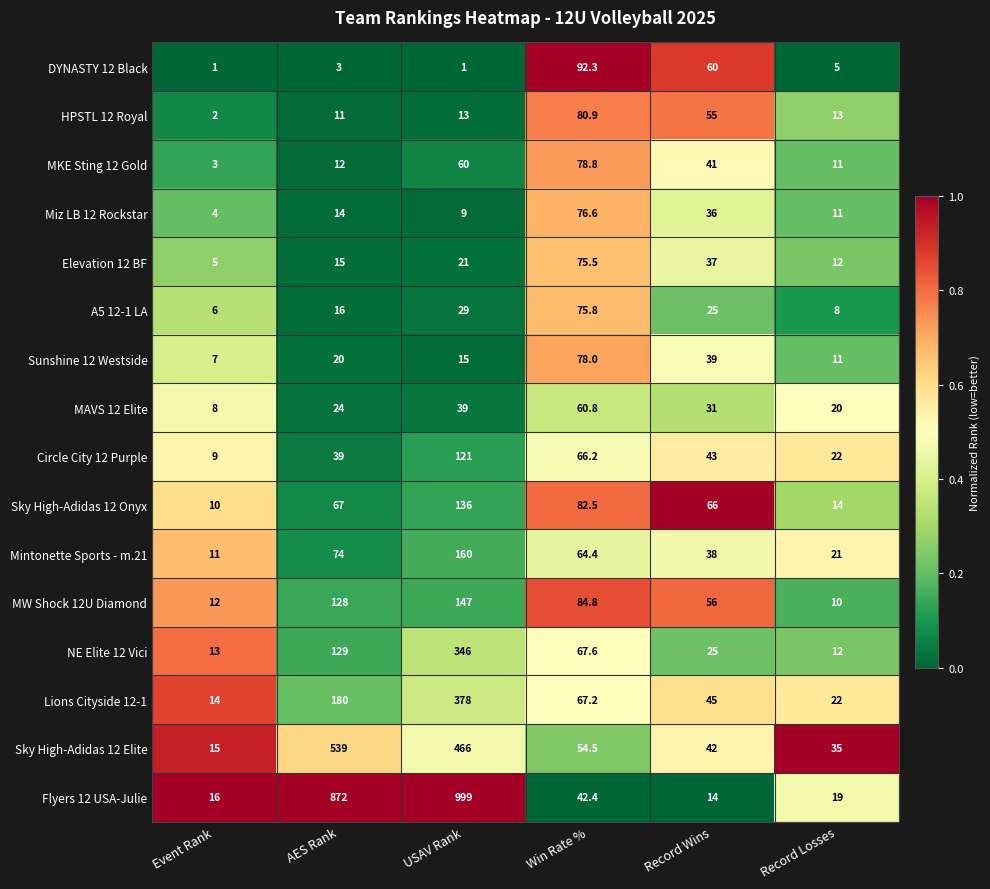

What is the average value of the Elevation 12 BF series?

27.6